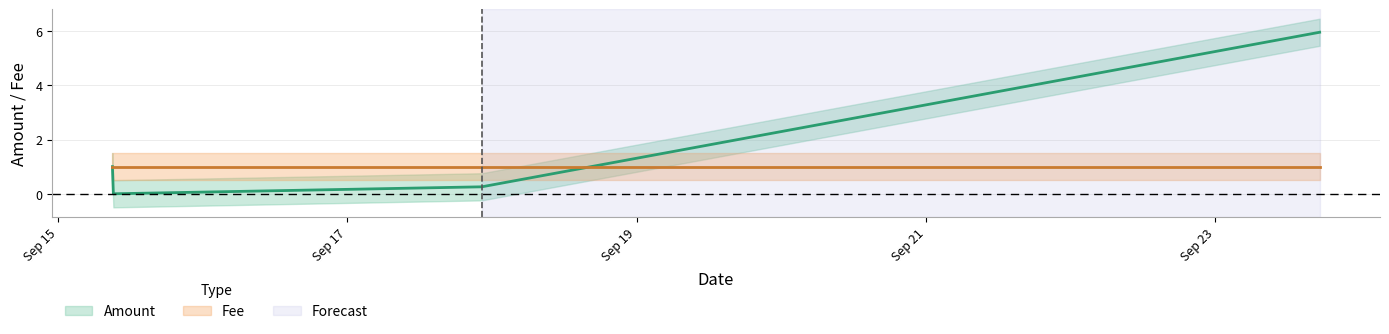

Which series has the largest total across all categories?

Amount